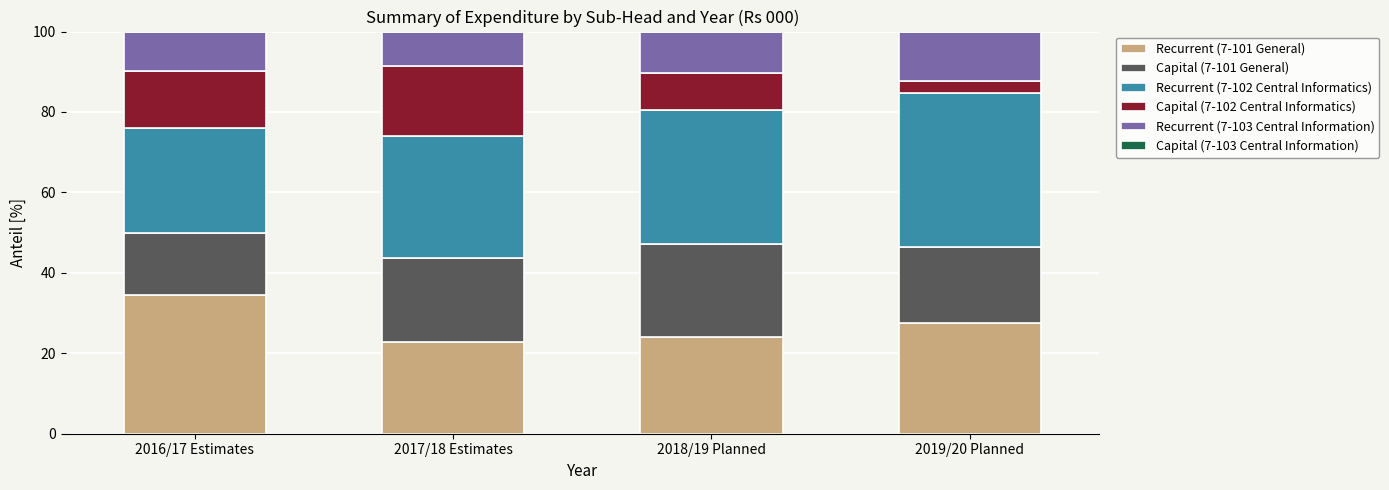

Are the bars horizontal?

No